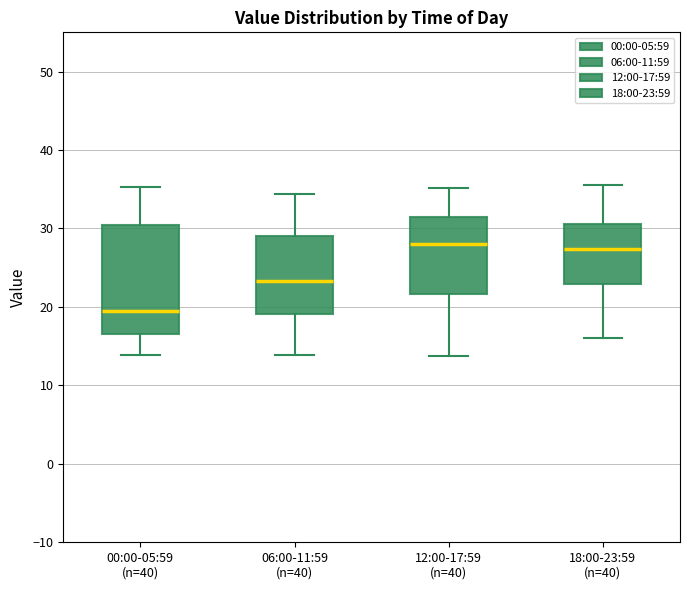

Comparing the boxes themselves (not the whiskers), which one is the tallest?

00:00-05:59 (n=40)